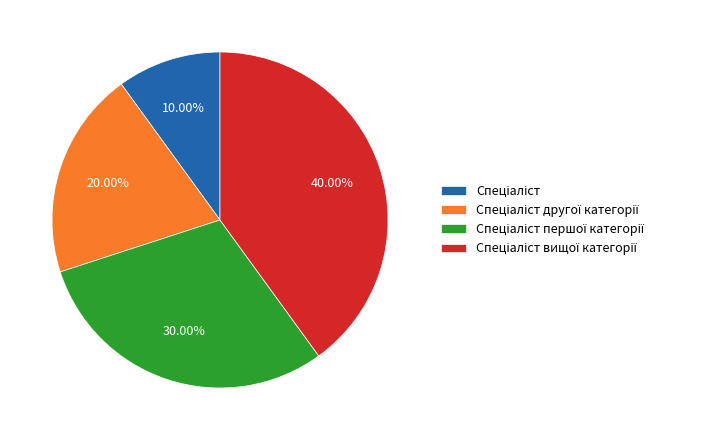

How many slices are in this pie chart?

4